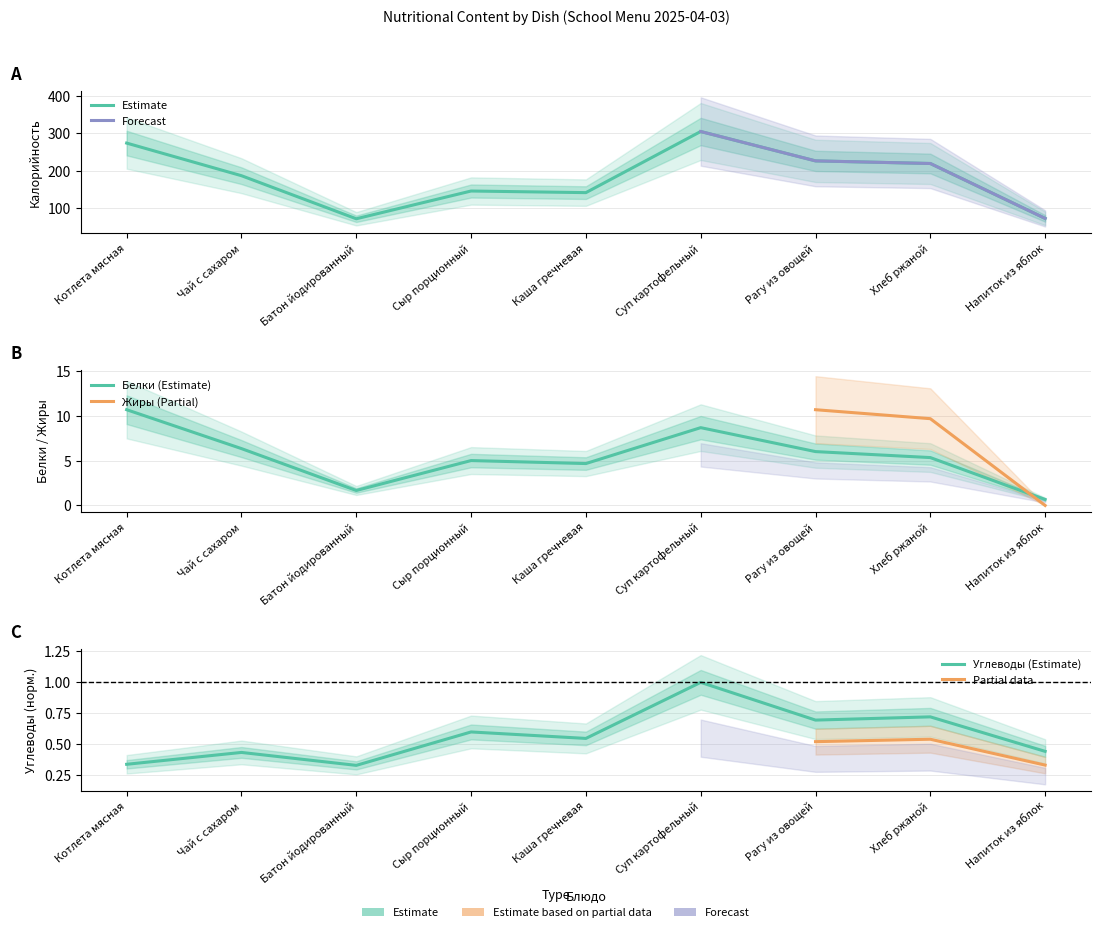

True or false: Калорийность has more than 1 points higher than both neighbors.

True